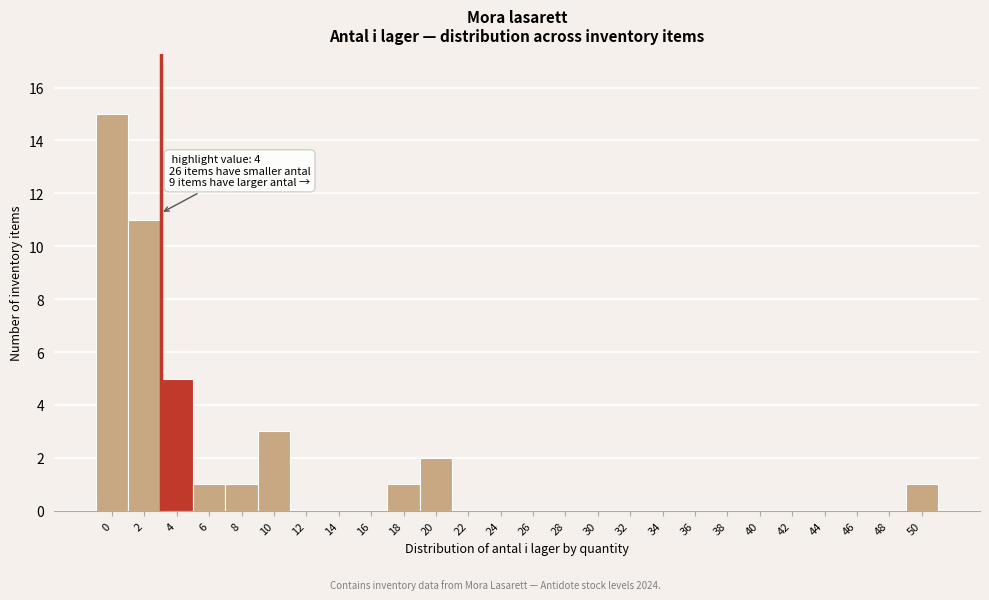

Reading right to left, what are all the values shown in this chart?

50=1	48=0	46=0	44=0	42=0	40=0	38=0	36=0	34=0	32=0	30=0	28=0	26=0	24=0	22=0	20=2	18=1	16=0	14=0	12=0	10=3	8=1	6=1	4=5	2=11	0=15